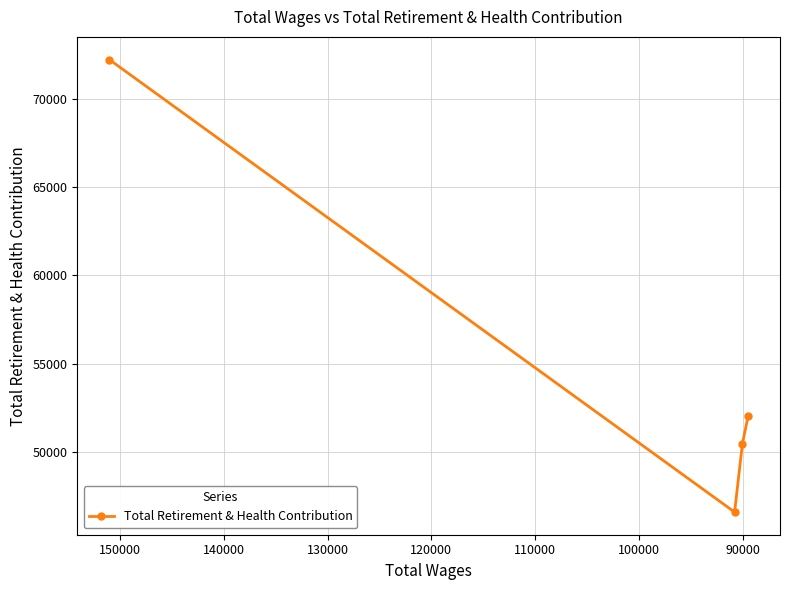

What is the maximum value shown in the chart?

72233